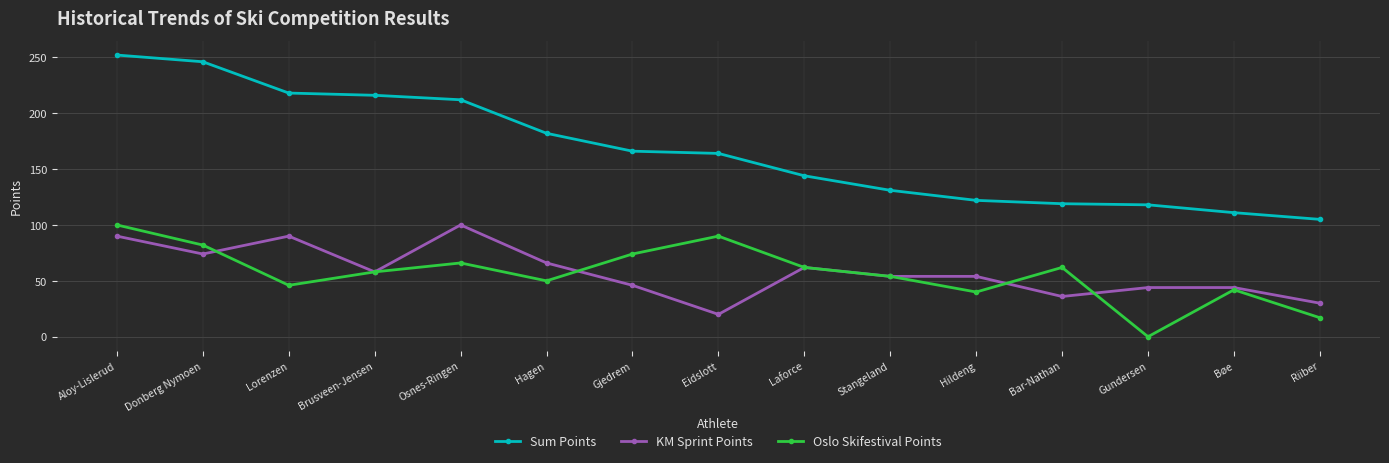

The value of KM Sprint Points at Gjedrem is 46. True or false?

True